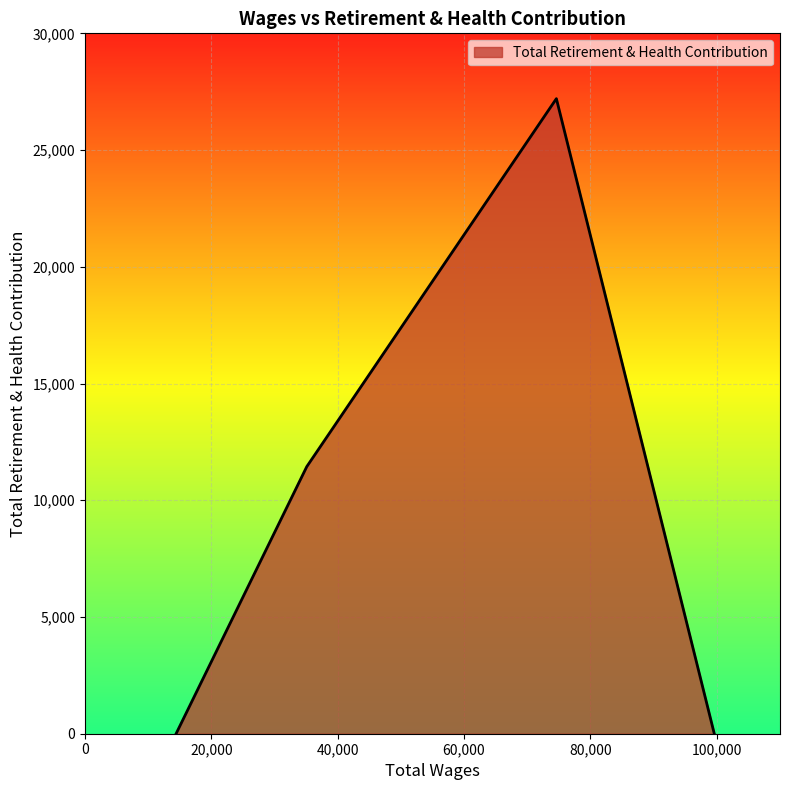

True or false: the data has more than 0 interior local peaks.

True